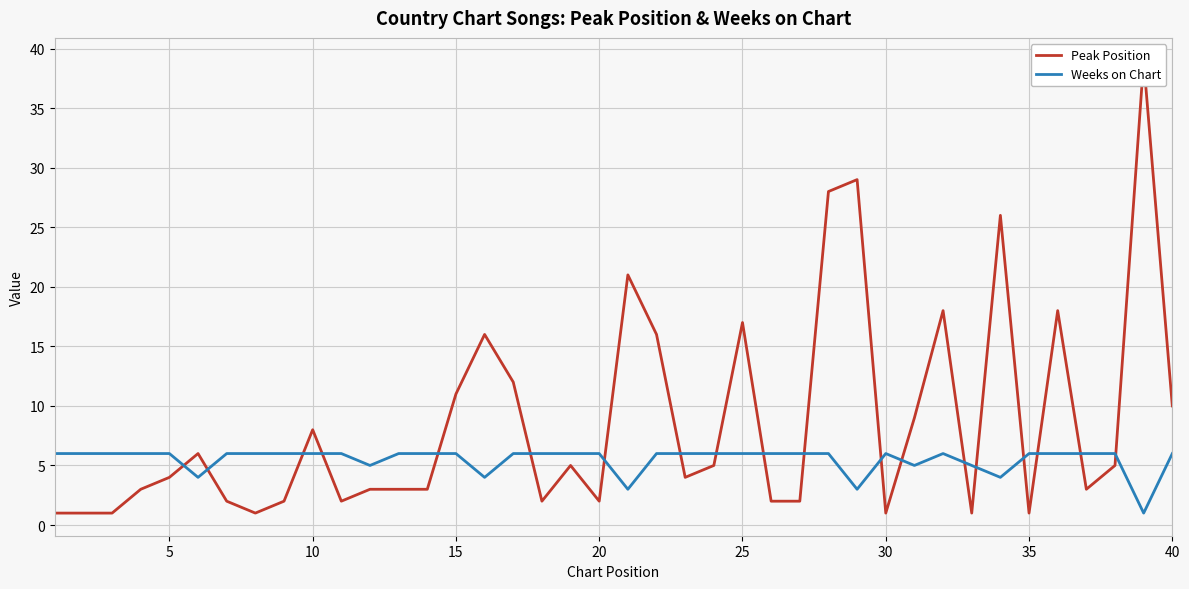

How many lines are shown in the chart?

2